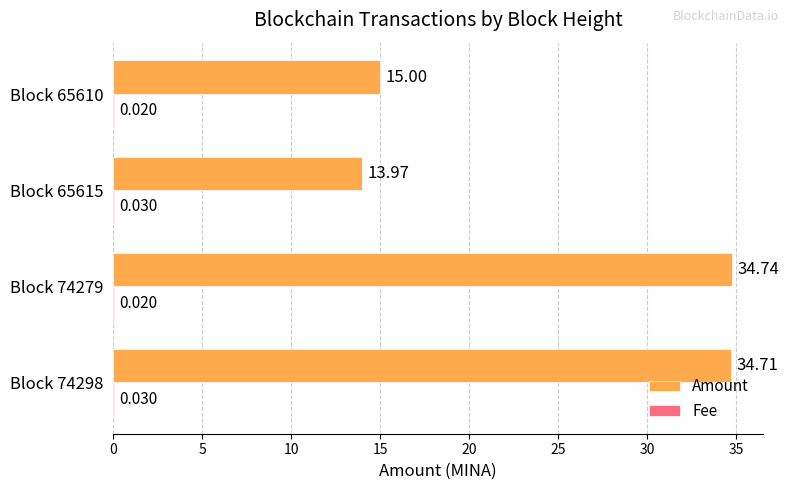

Between Block 74298 and Block 74279, which series saw the biggest shift?

Amount